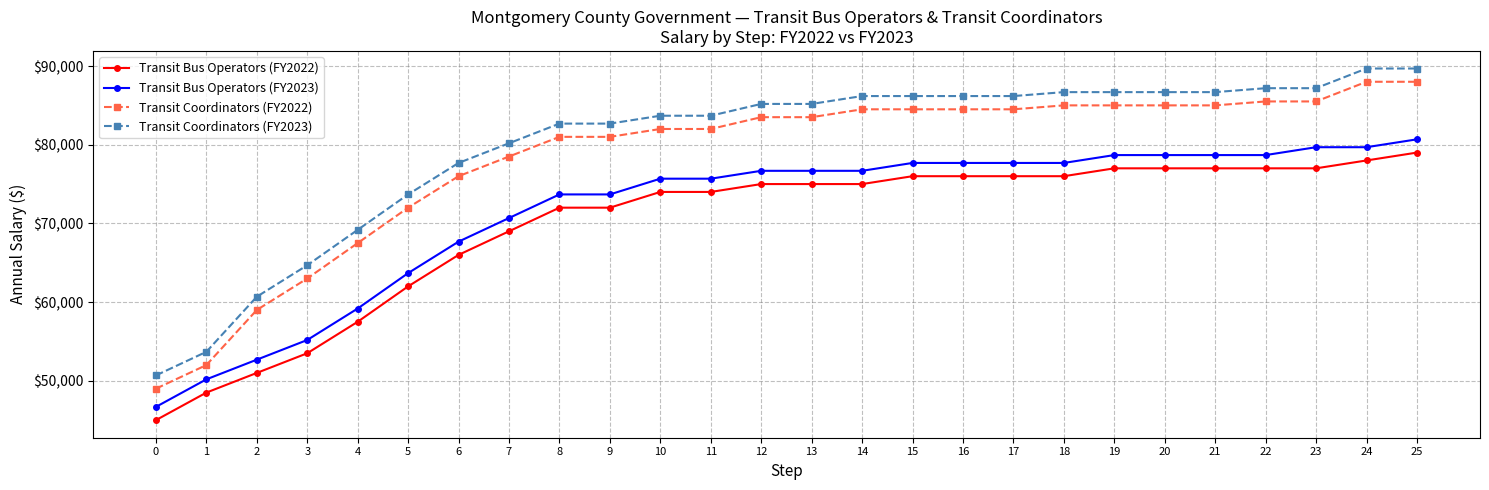

True or false: Transit Bus Operators (FY2022) and Transit Coordinators (FY2023) cross at least once.

False